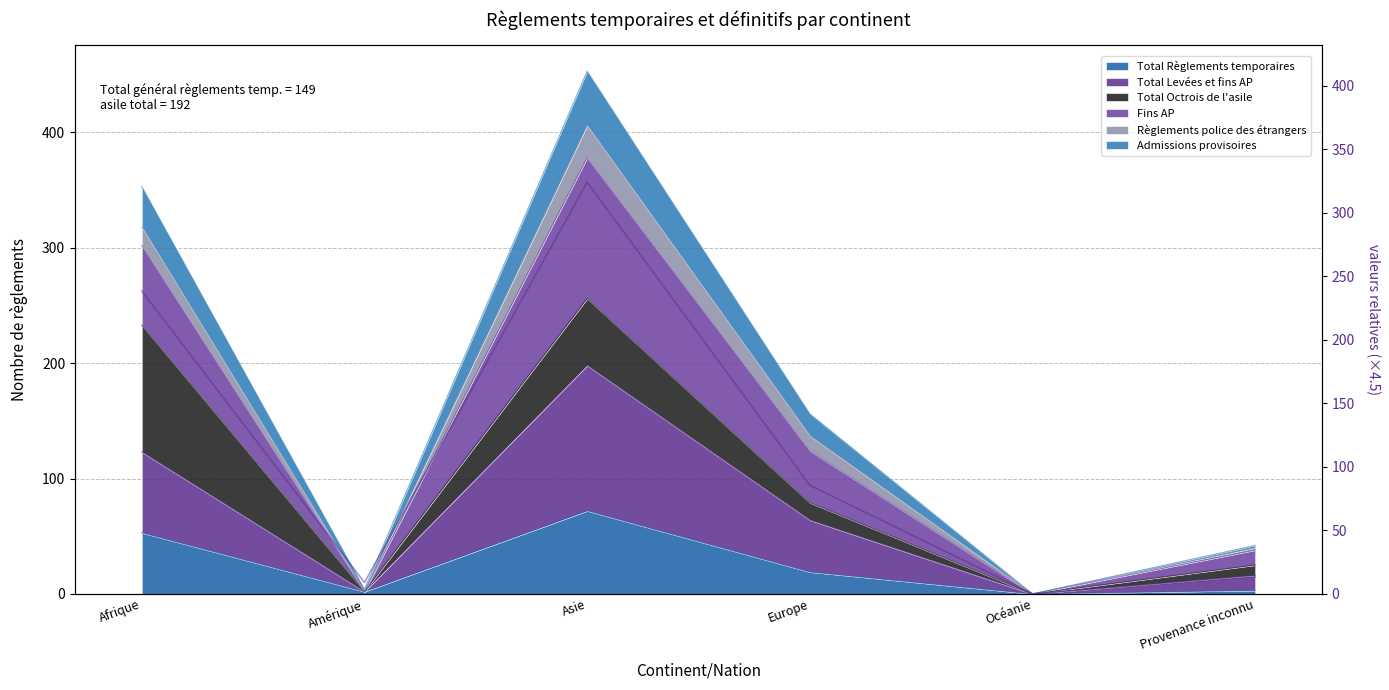

What is the total value across all series at Europe?

239